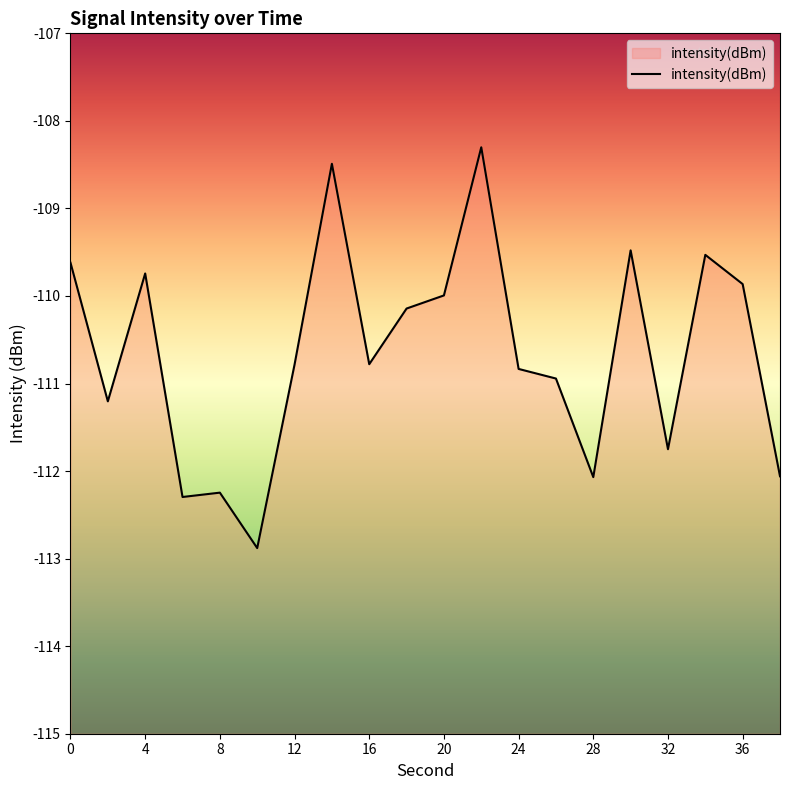

At which category does the data reach its first local peak?

4